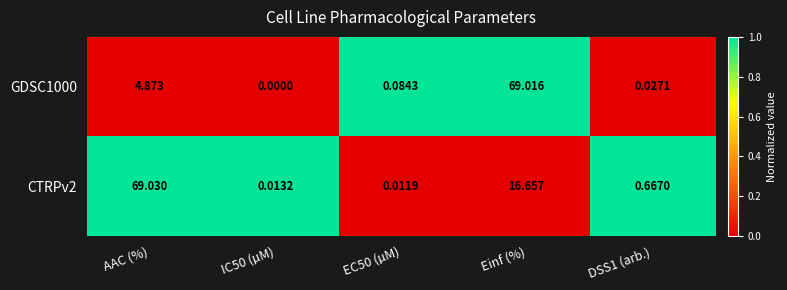

Rank the series by their average value, from lowest to highest.

GDSC1000, CTRPv2